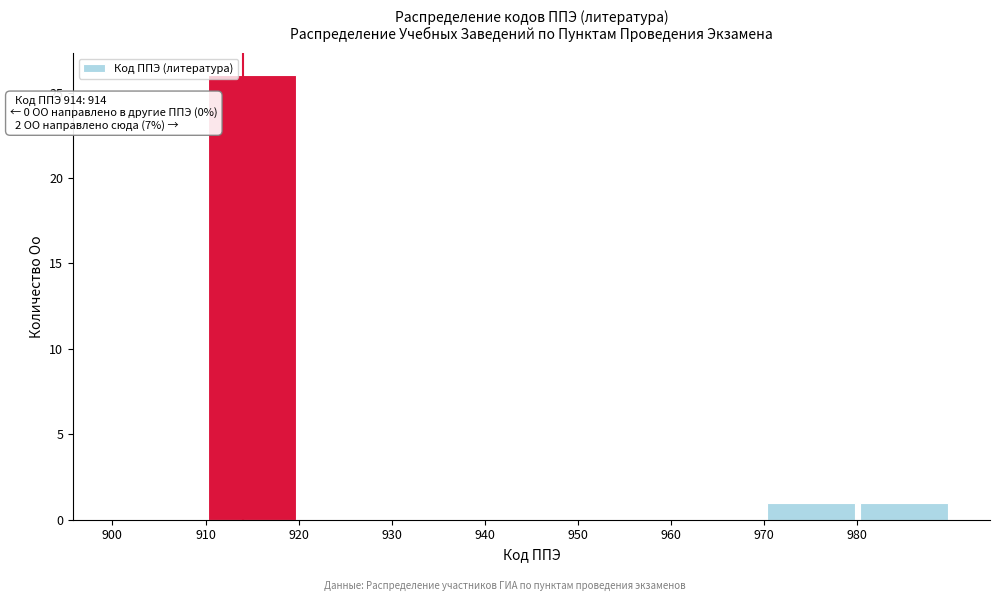

Over which range of the x-axis is the bar tallest?

910 to 920